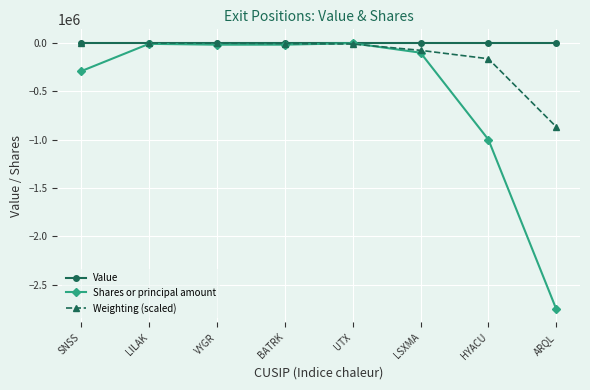

Rank the series at HYACU from highest to lowest value.

Value, Weighting (scaled), Shares or principal amount